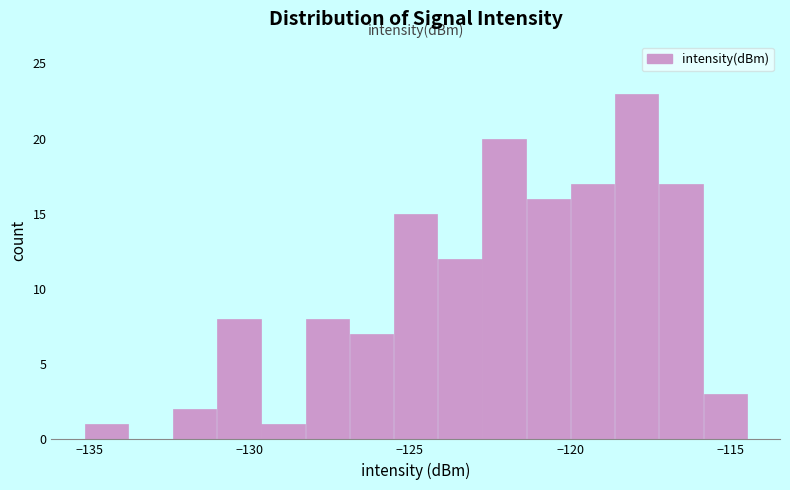

Read against the x-axis, roughly where is the centre of the tallest bar?

-118.0